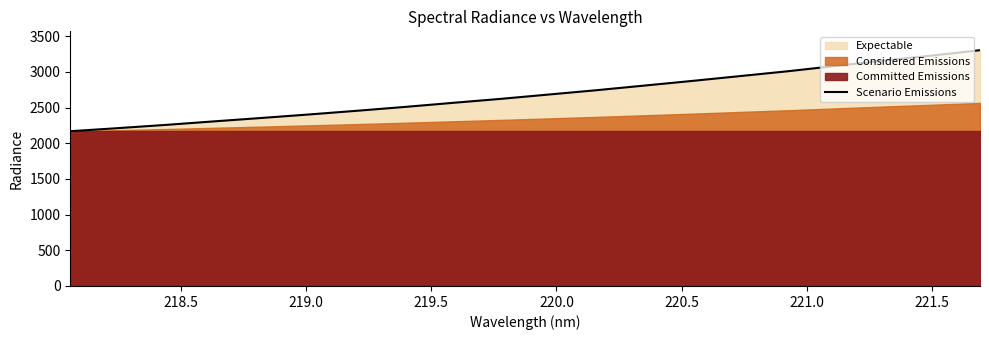

What is the lowest value of the Scenario Emissions series?

2169.6